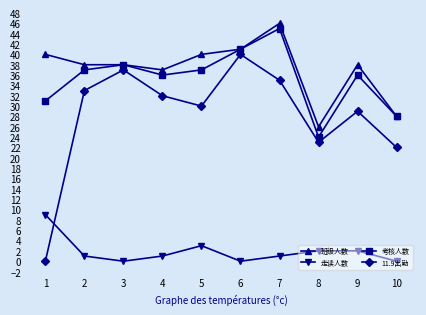

At which category does 考核人数 reach its first local peak?

3